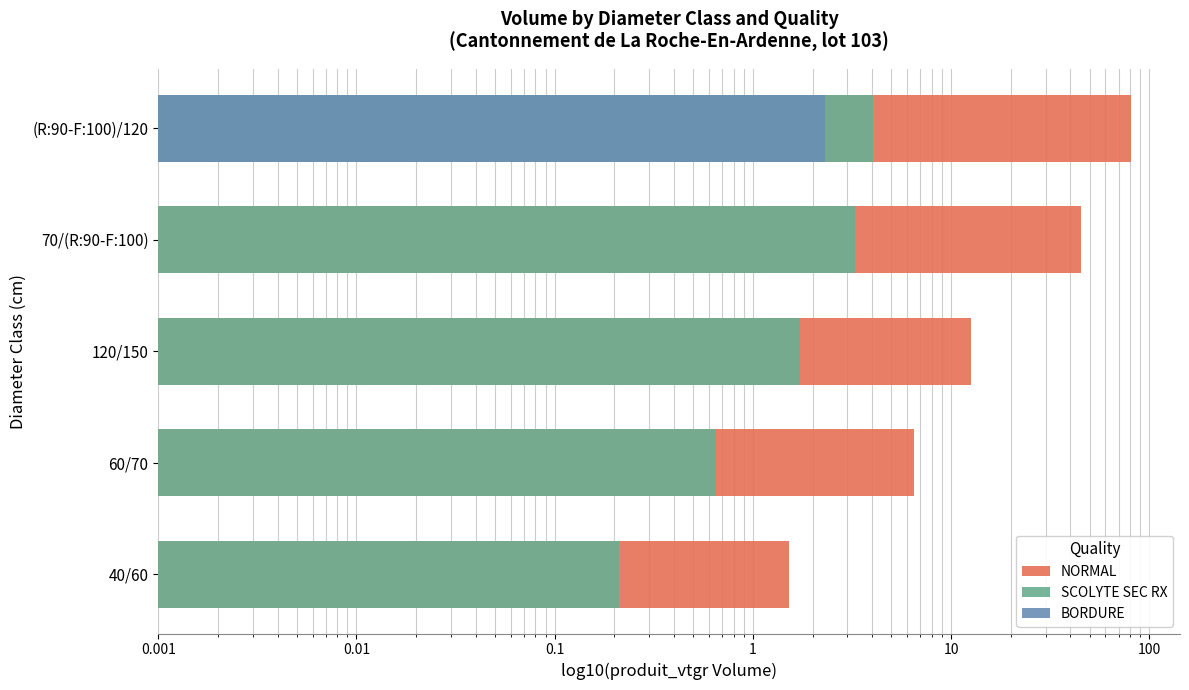

True or false: NORMAL has a value of 21.0 at 120/150.

False